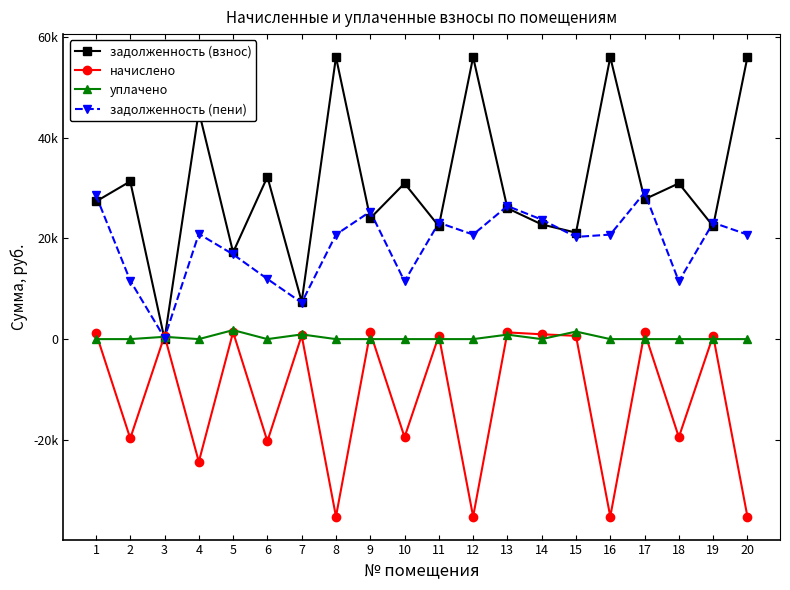

Is this an area chart (filled region under the line)?

No